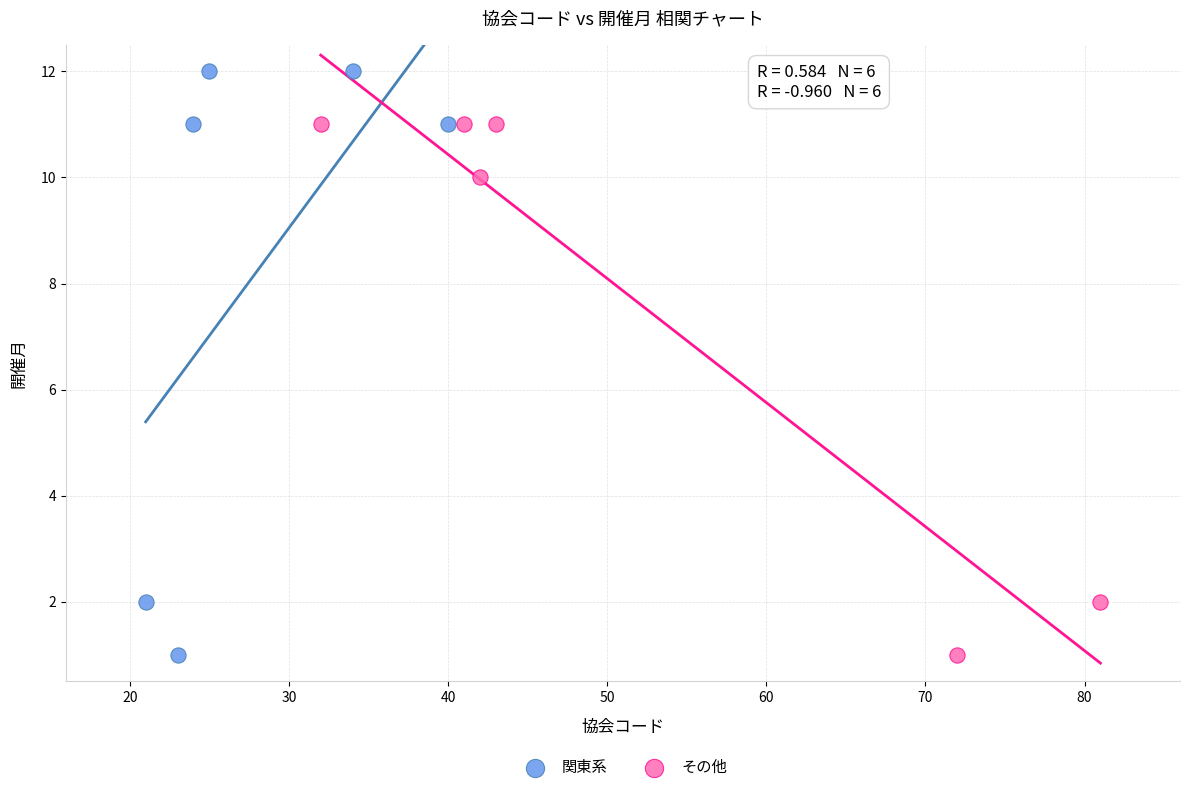

Which series reaches the maximum Y coordinate?

関東系